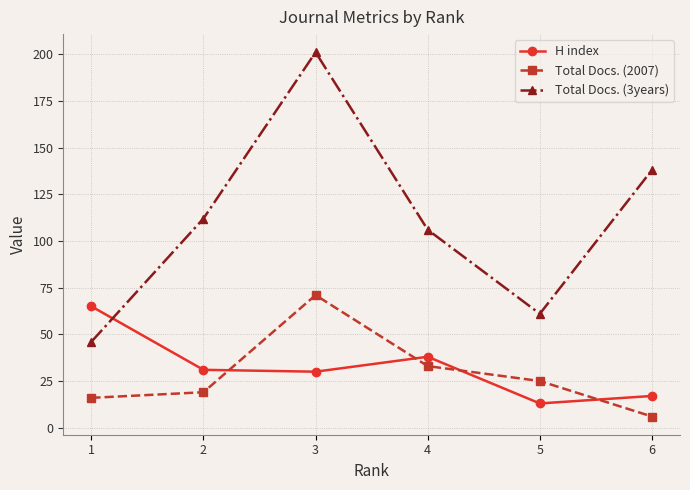

True or false: Total Docs. (2007) and Total Docs. (3years) intersect in this chart.

False